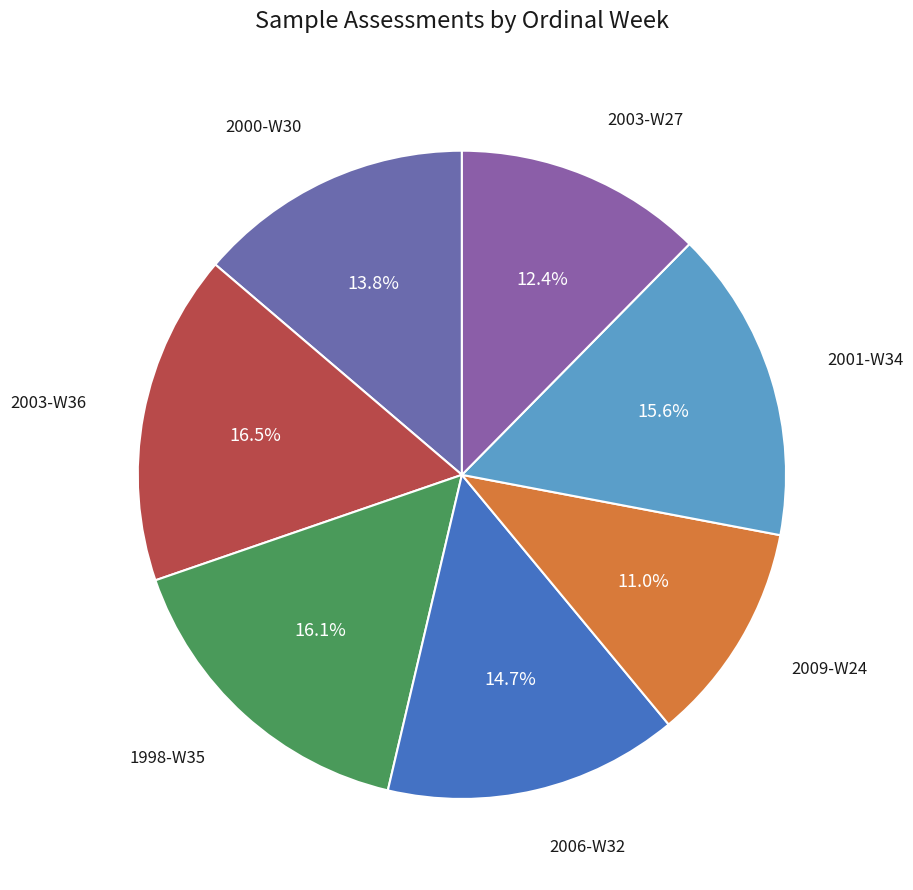

Does any single category account for the majority?

No